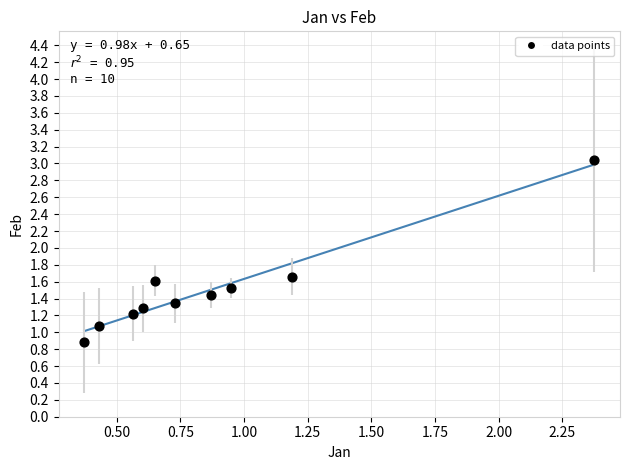

What is the average Y value?

1.5